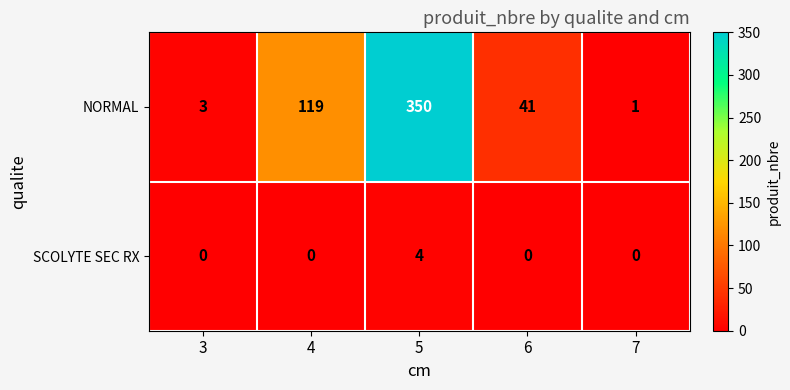

Rank the series at 4 from lowest to highest value.

SCOLYTE SEC RX, NORMAL